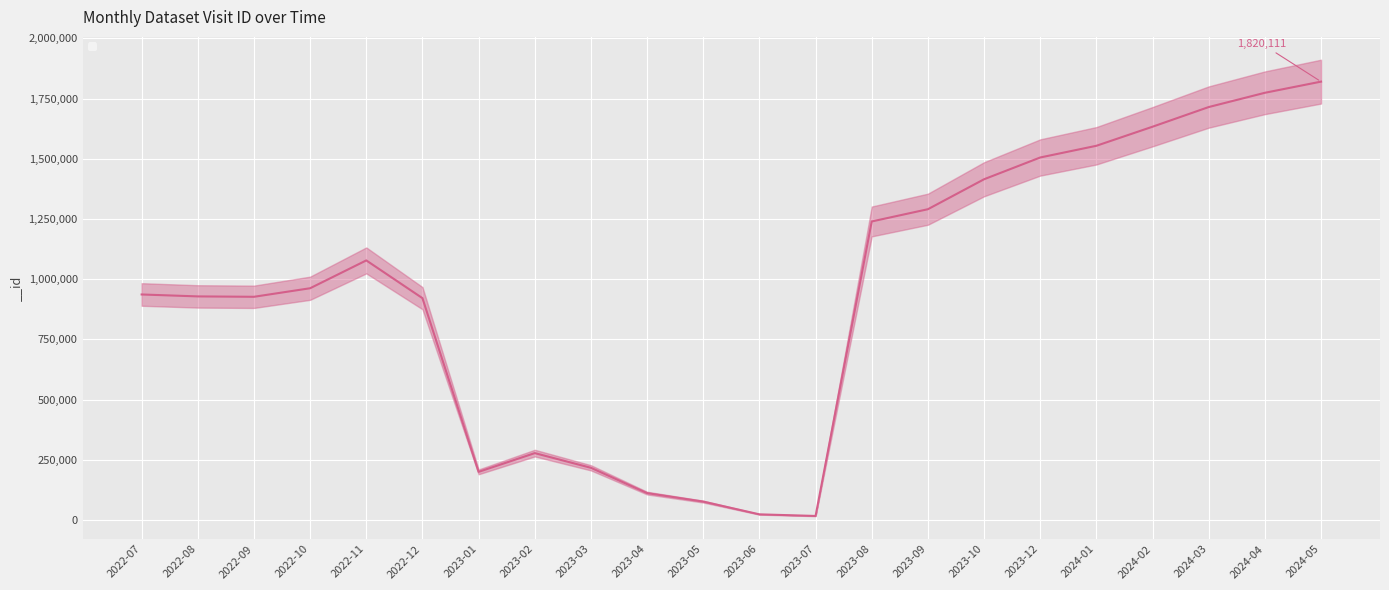

Reading left to right, transcribe all the data shown in this chart.

936452	928430	926837	962326	1077878	921153	200023	277859	216822	111808	76507	23605	16926	1239582	1290423	1414777	1505175	1553791	1632962	1714579	1773784	1820111